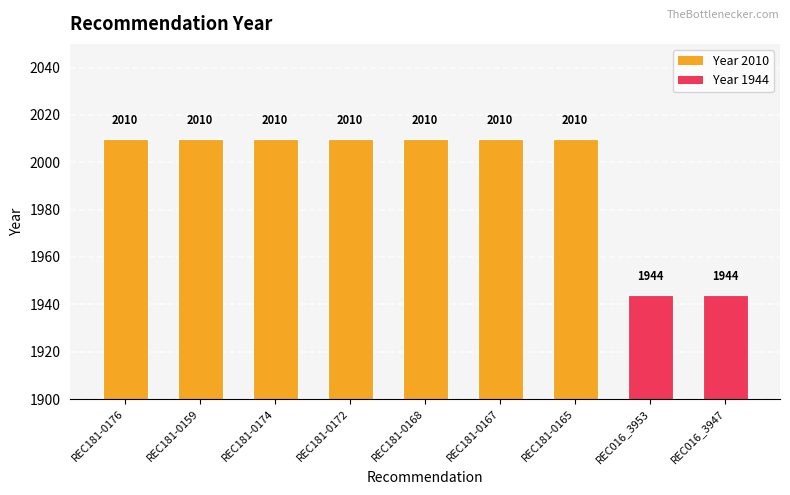

What is the approximate value at REC016_3953?

1944